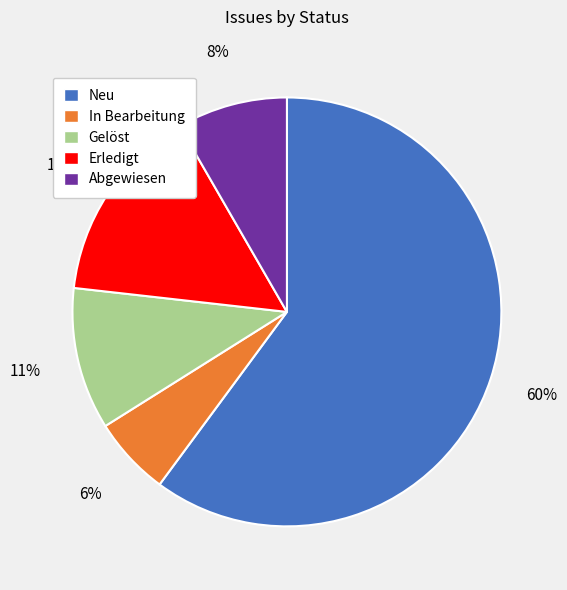

To the nearest percent, what portion does Abgewiesen represent?

8%